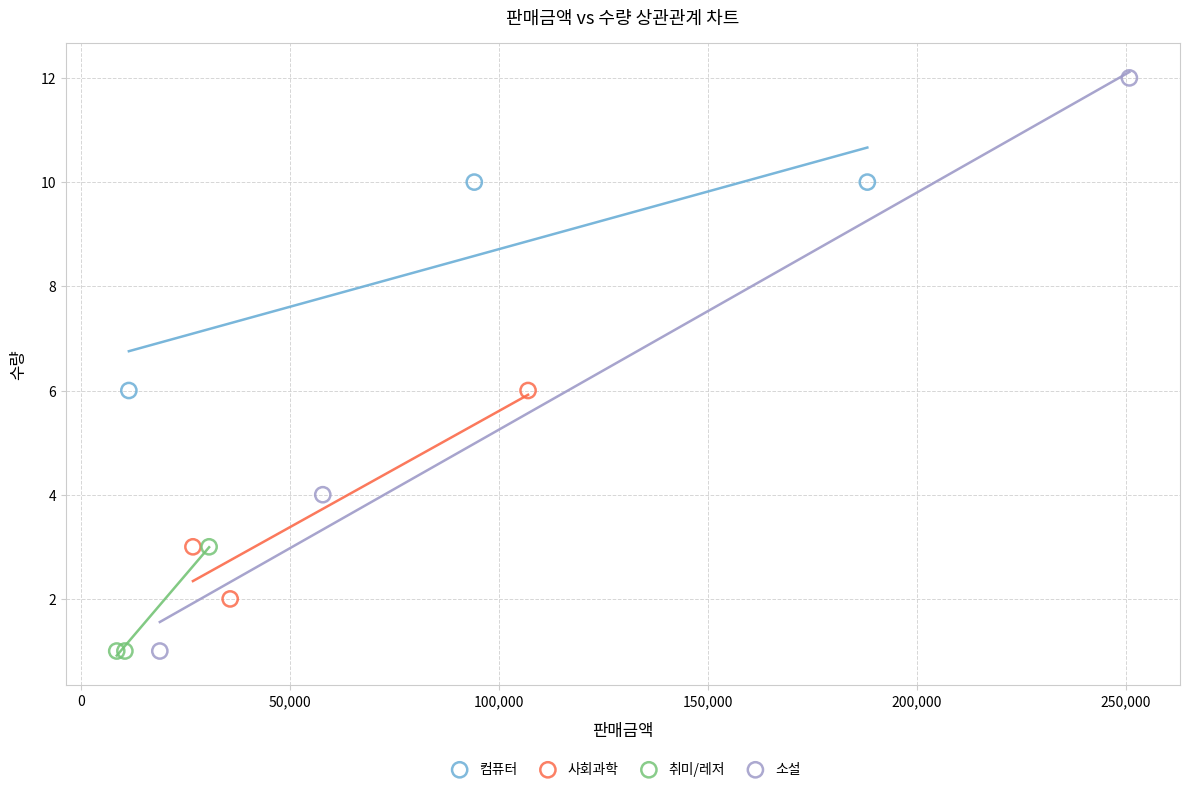

Which series contains the highest Y value?

소설